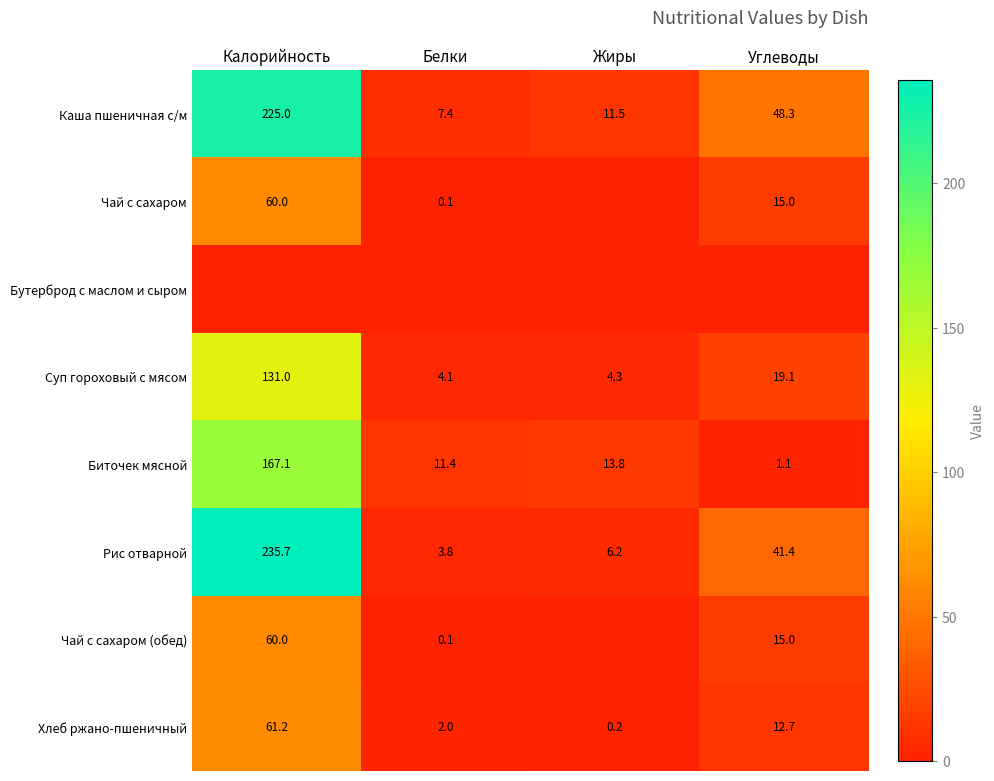

Is it true that Чай с сахаром (обед) equals 60.0 at Калорийность?

True